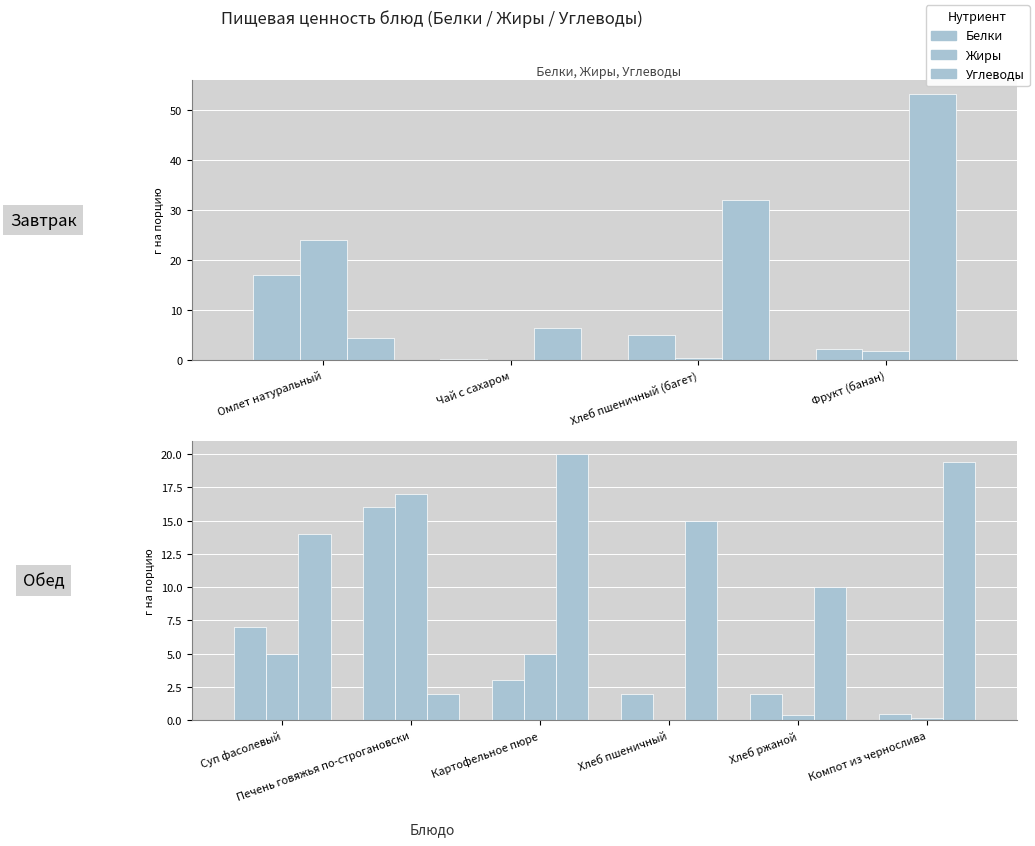

Which series has the largest total across all categories?

Углеводы